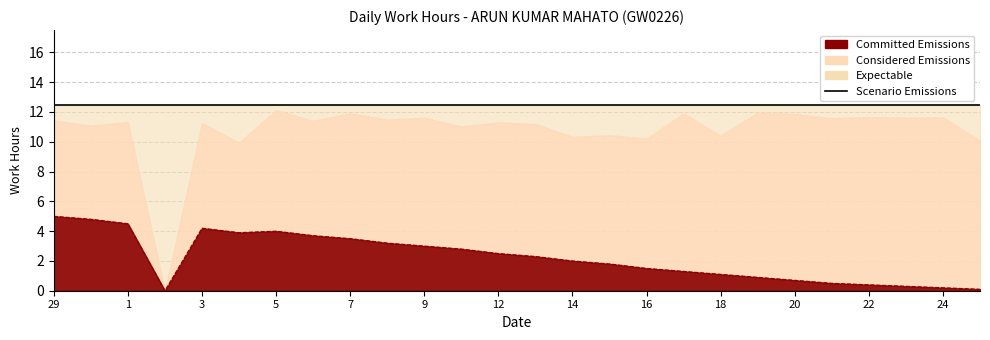

What is the sum of all Low (Work Hours) values?

280.9